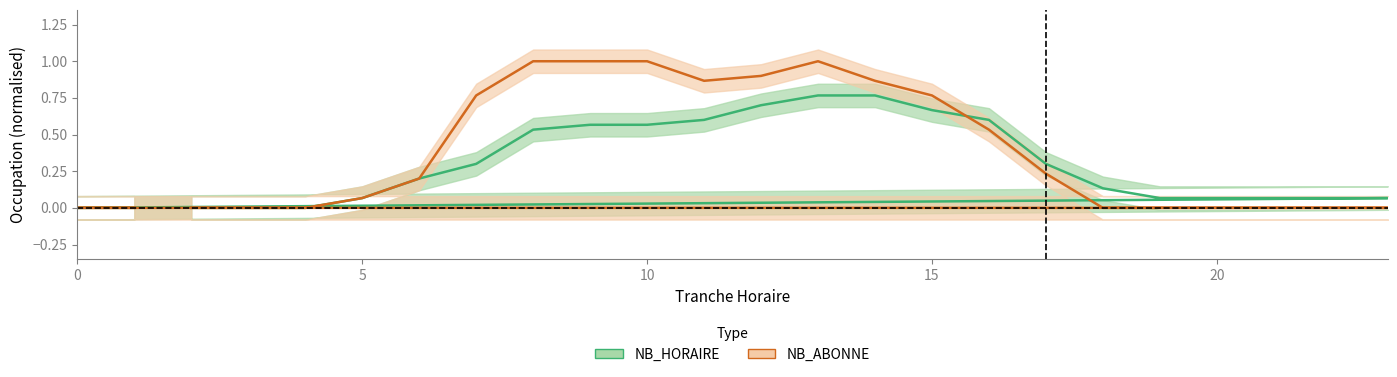

List the series in order of their peak value, highest first.

NB_ABONNE, NB_HORAIRE